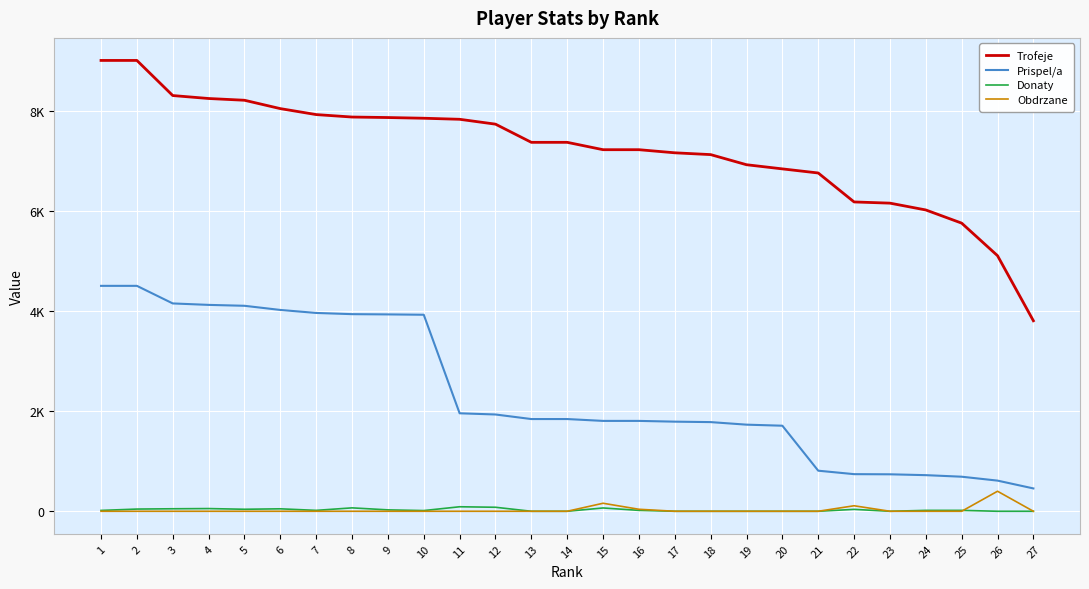

Does the chart have visible grid lines?

Yes